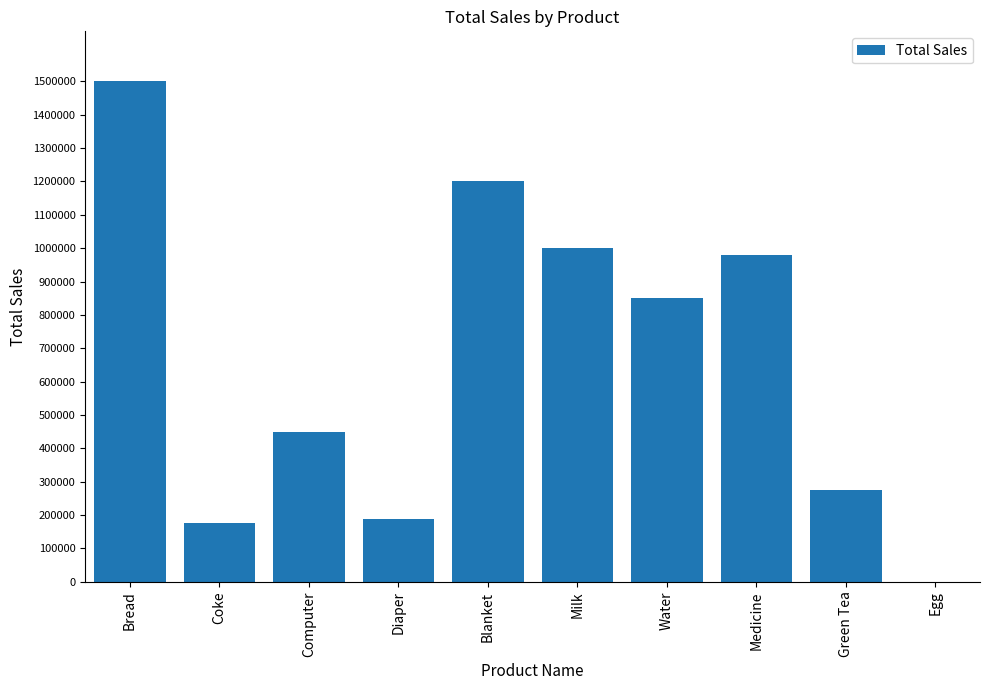

Between Medicine and Egg, which is larger?

Medicine